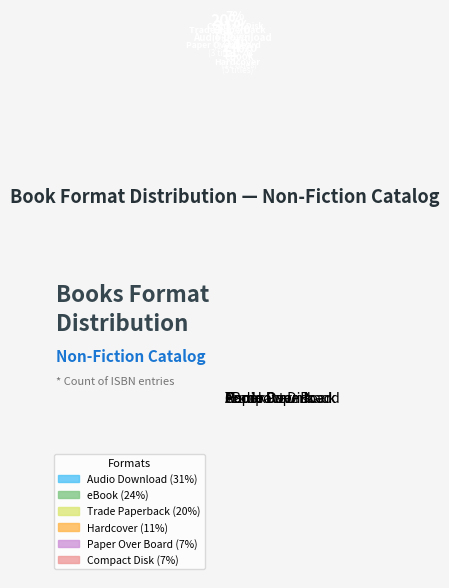

Which category has the biggest portion of the pie?

Audio Download